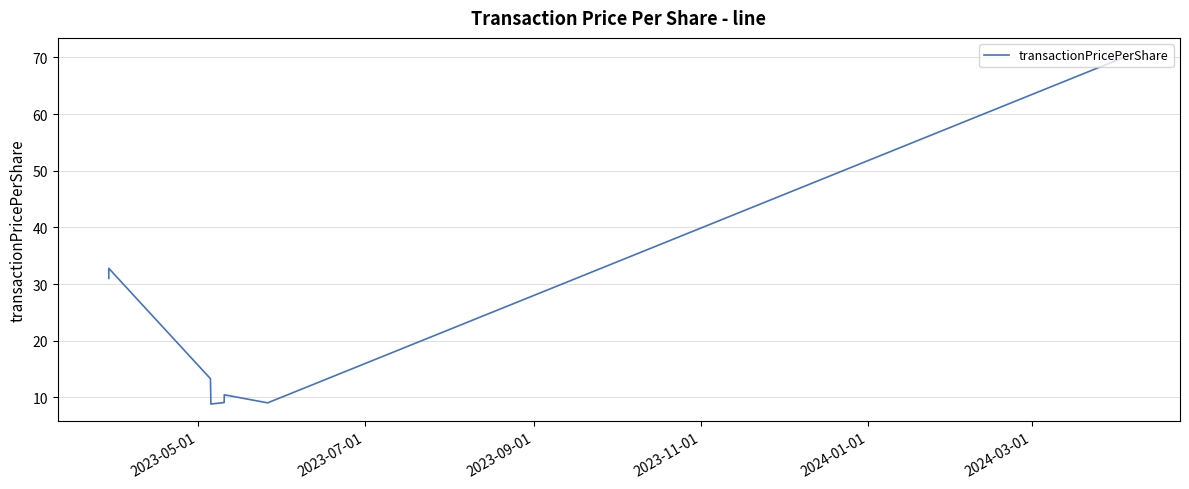

What is the sum of all values?

184.8